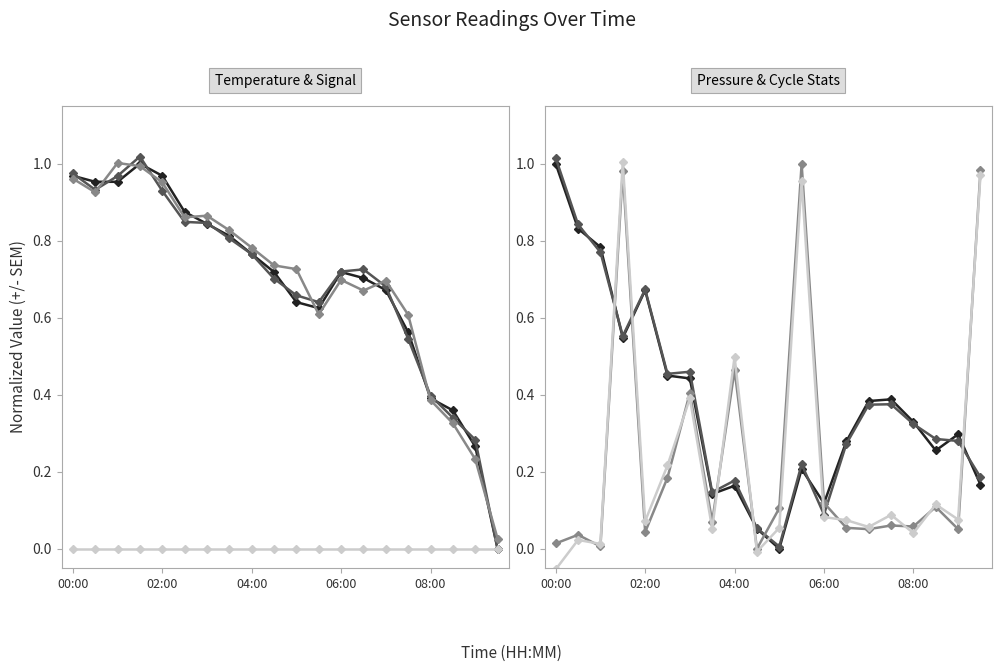

Between 01:30 and 07:30, which series saw the biggest shift?

Max_cycle